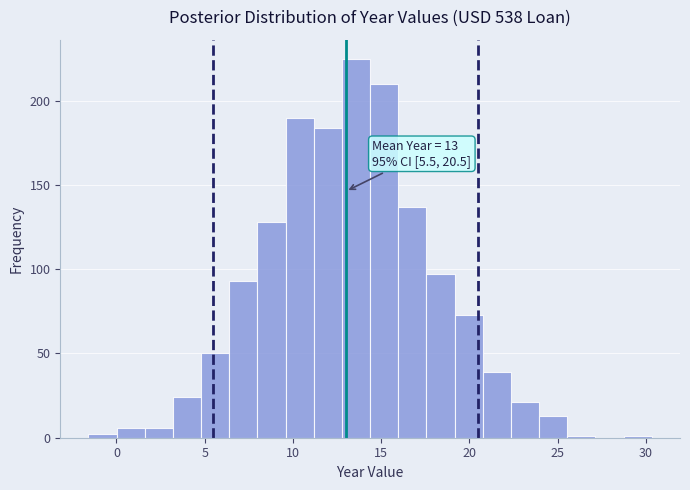

Read against the x-axis, roughly where is the centre of the tallest bar?

13.5